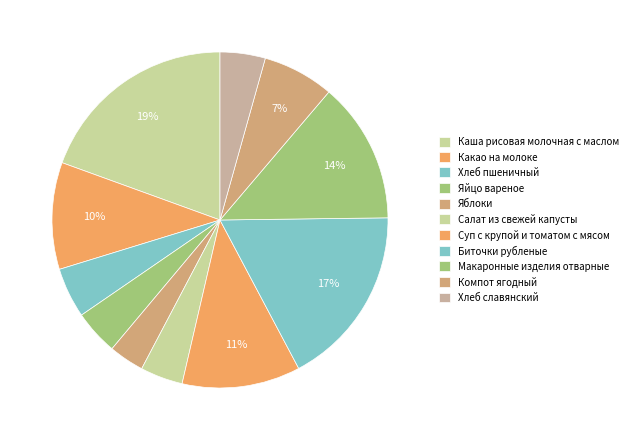

True or false: Хлеб славянский accounts for 19% of the total.

False